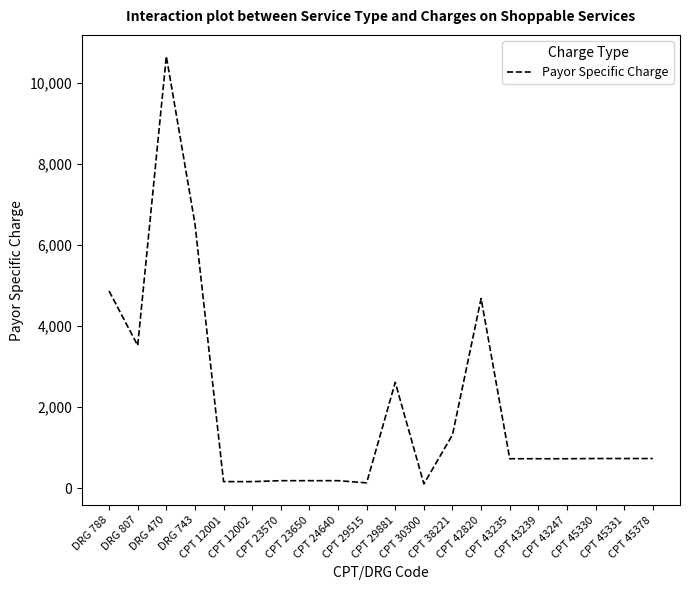

What is the sum of the values at DRG 807 and CPT 30300?

3617.6